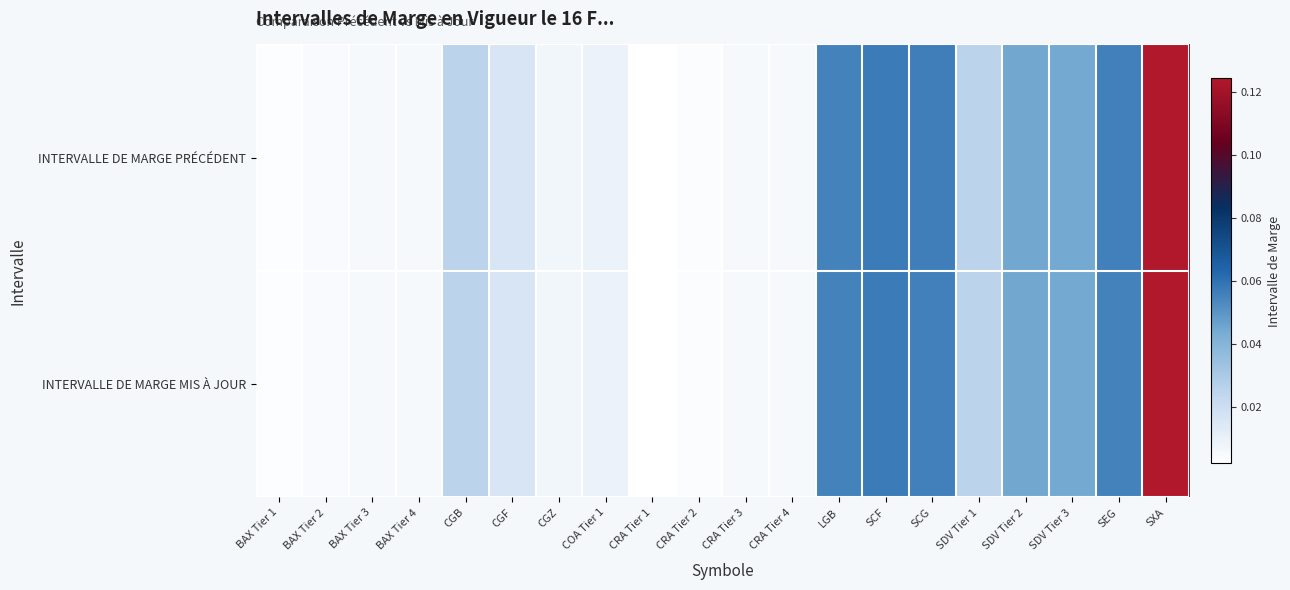

Reading left to right, transcribe all the data shown in this chart.

INTERVALLE DE MARGE PRÉCÉDENT: BAX Tier 1=0.0	BAX Tier 2=0.0	BAX Tier 3=0.0	BAX Tier 4=0.0	CGB=0.0	CGF=0.0	CGZ=0.0	COA Tier 1=0.0	CRA Tier 1=0.0	CRA Tier 2=0.0	CRA Tier 3=0.0	CRA Tier 4=0.0	LGB=0.1	SCF=0.1	SCG=0.1	SDV Tier 1=0.0	SDV Tier 2=0.0	SDV Tier 3=0.0	SEG=0.1	SXA=0.1
INTERVALLE DE MARGE MIS À JOUR: BAX Tier 1=0.0	BAX Tier 2=0.0	BAX Tier 3=0.0	BAX Tier 4=0.0	CGB=0.0	CGF=0.0	CGZ=0.0	COA Tier 1=0.0	CRA Tier 1=0.0	CRA Tier 2=0.0	CRA Tier 3=0.0	CRA Tier 4=0.0	LGB=0.1	SCF=0.1	SCG=0.1	SDV Tier 1=0.0	SDV Tier 2=0.0	SDV Tier 3=0.0	SEG=0.1	SXA=0.1